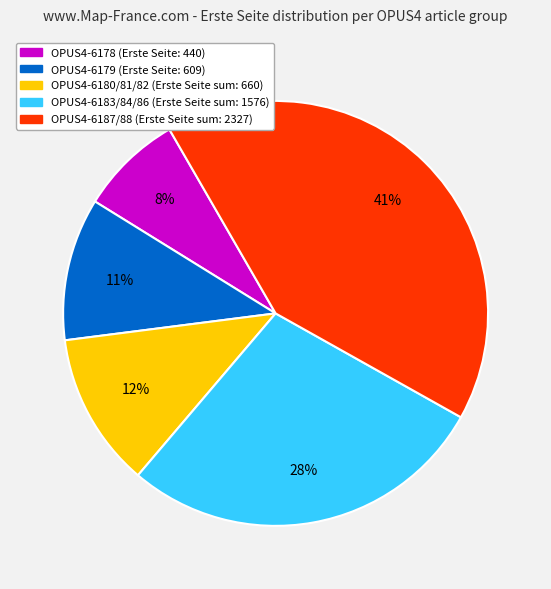

Does OPUS4-6180/81/82 (Erste Seite sum: 660) represent more than half of the total?

No